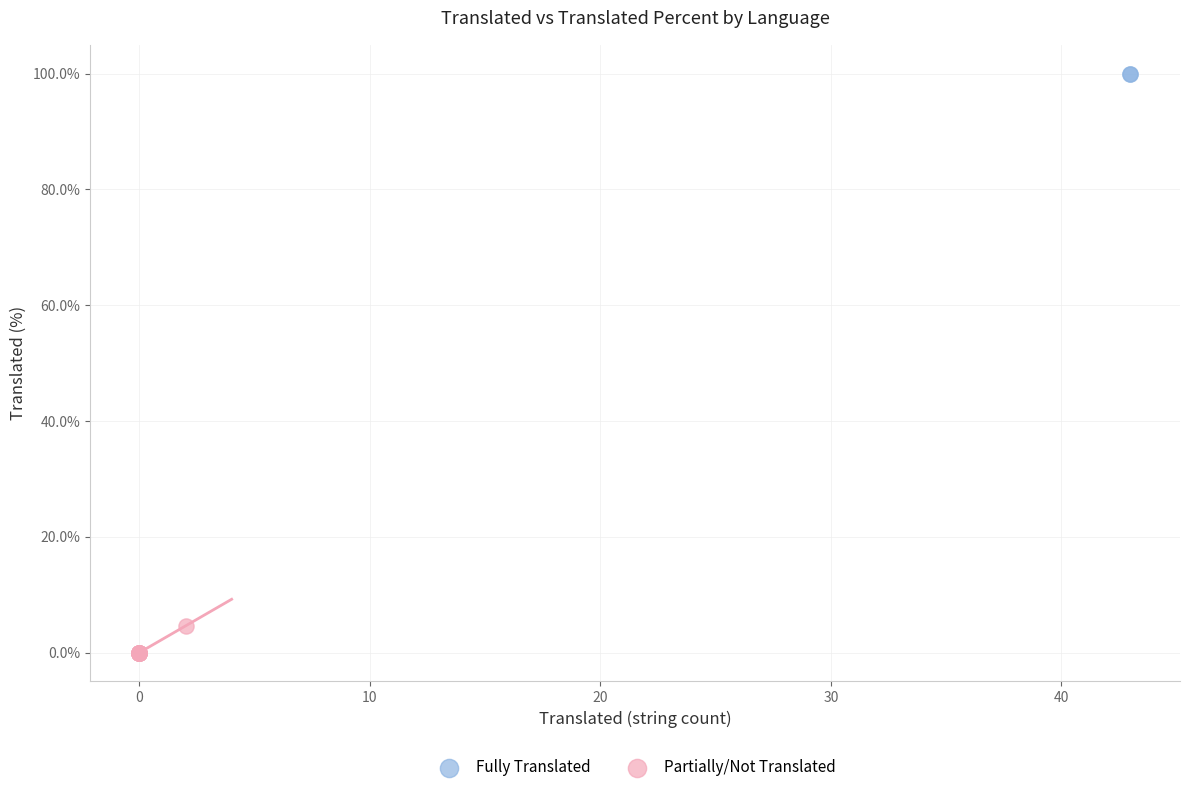

What are all the series names shown in the legend?

Fully Translated, Partially/Not Translated